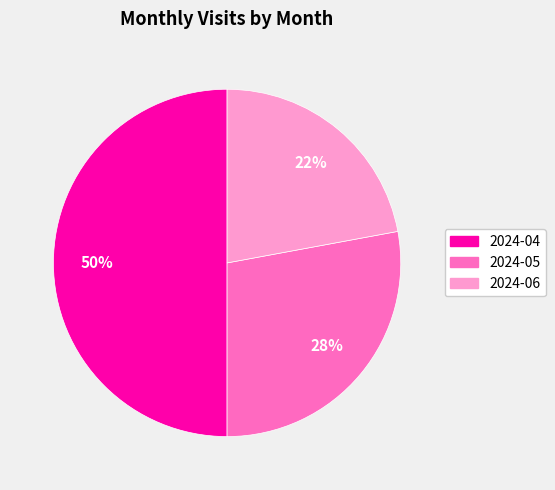

Between 2024-05 and 2024-06, which is larger?

2024-05